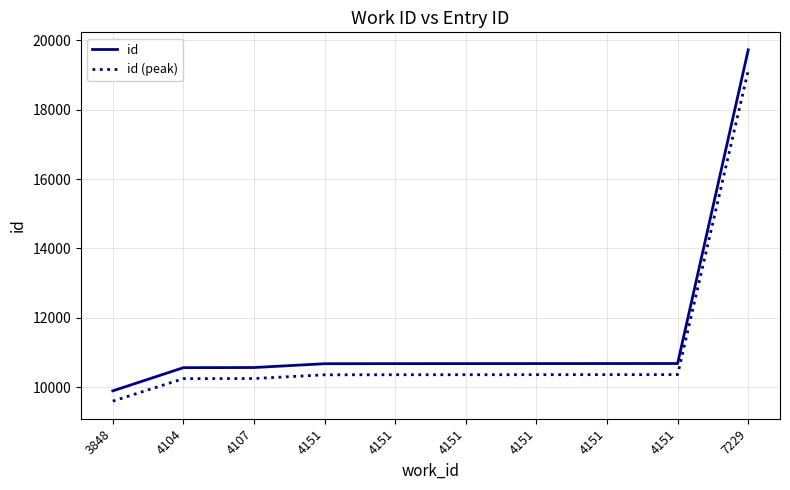

Is this an area chart (filled region under the line)?

No